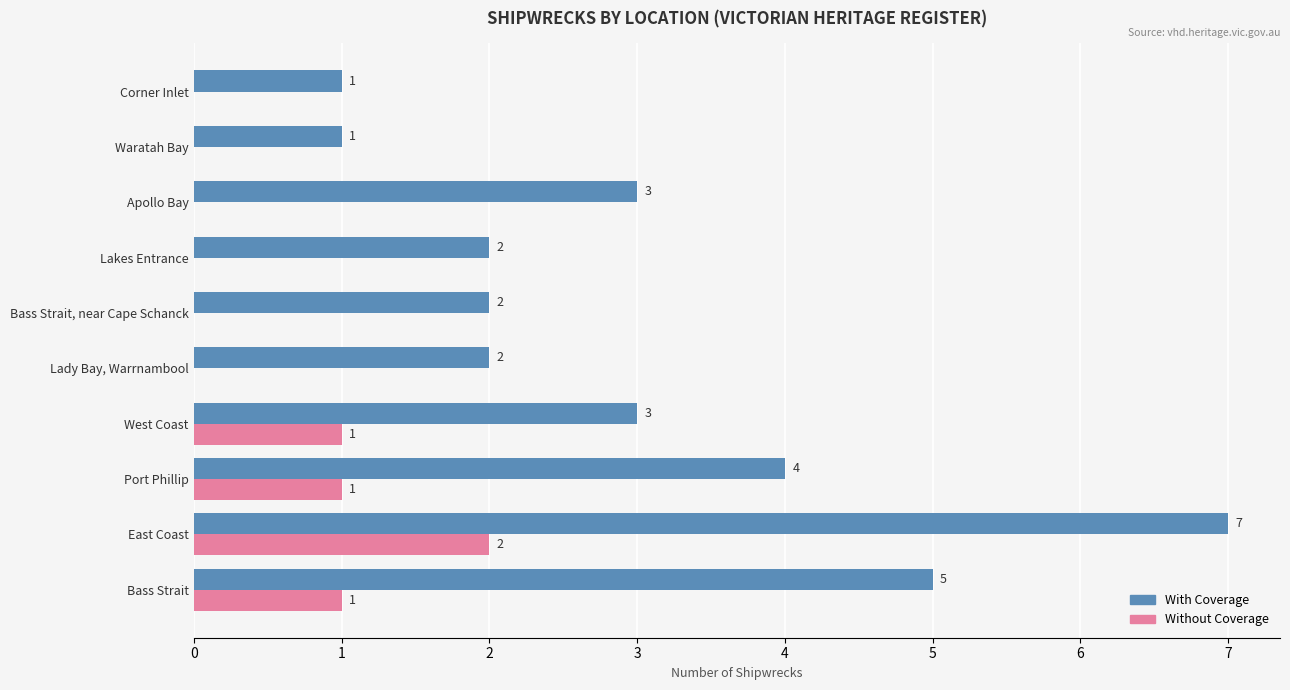

Is the value of Without Coverage at Port Phillip greater than the value of With Coverage at Lady Bay, Warrnambool?

No